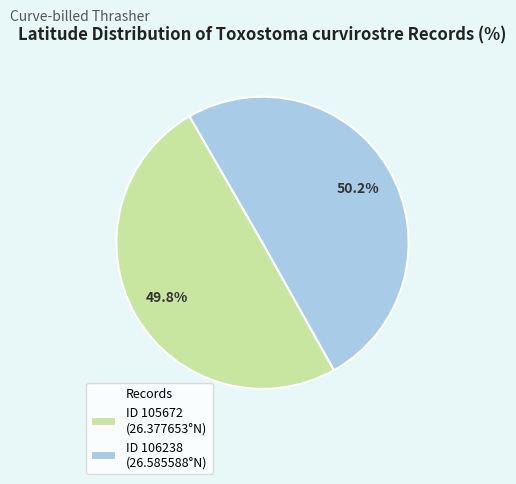

Is there a majority slice in this chart?

Yes